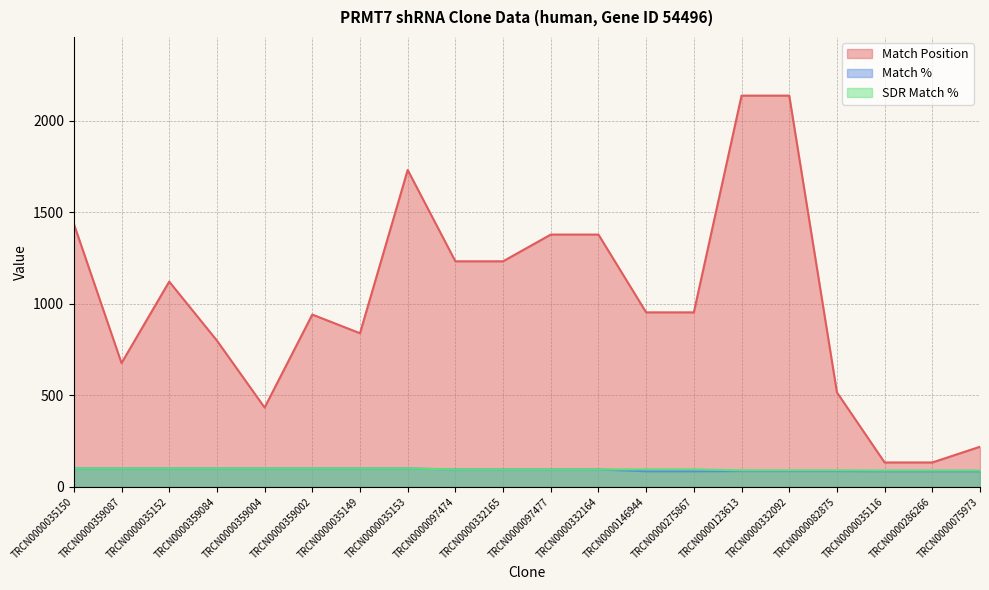

Where does the Match Position series first go above 953?

TRCN0000035150